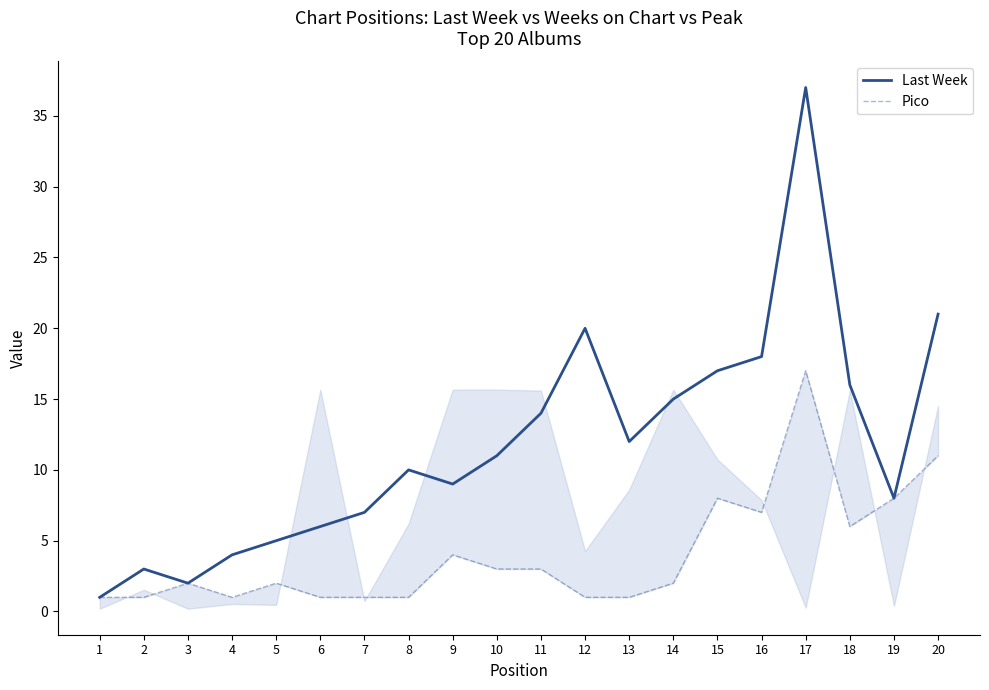

Between 4 and 1, which is larger?

4